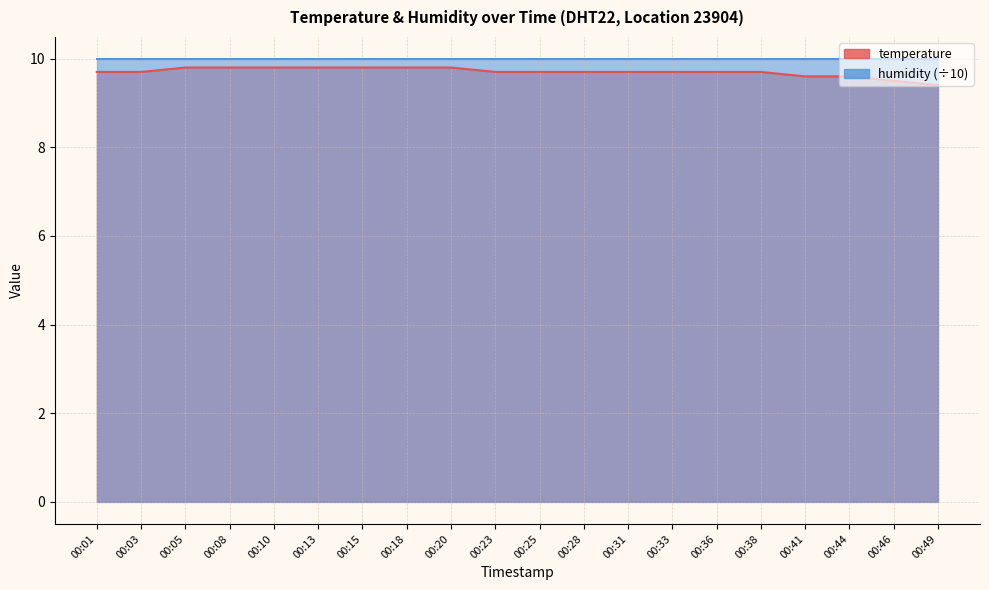

Approximately how many times larger is the value at 00:31 compared to 00:23?

1.0